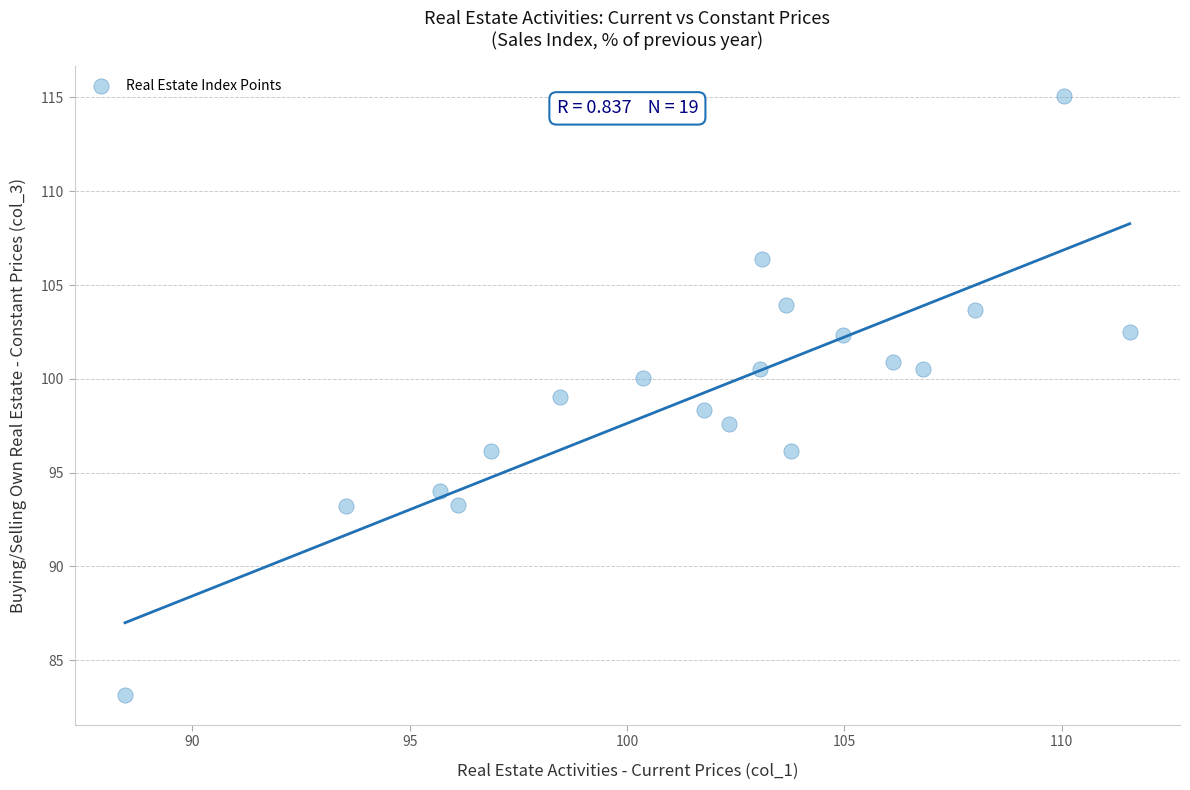

What is the range of Y values (max minus min)?

31.9